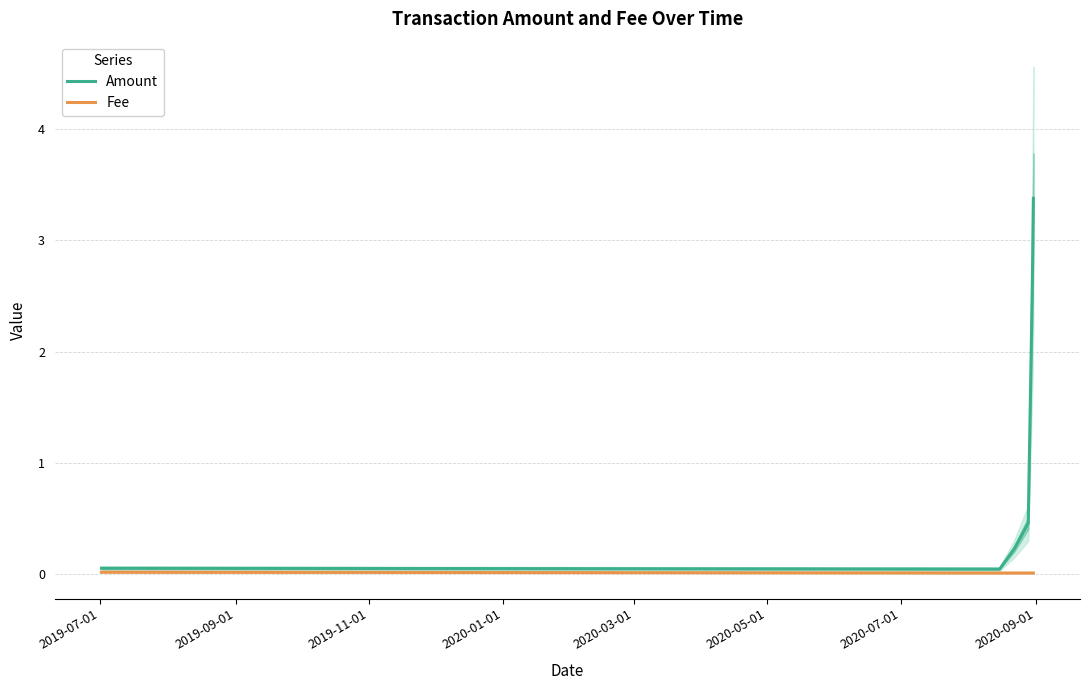

What is the greatest value displayed?

3.4